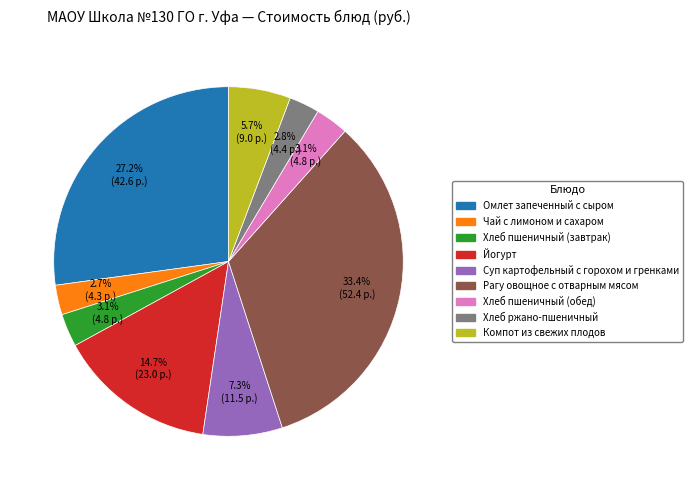

True or false: Йогурт accounts for 4% of the total.

False